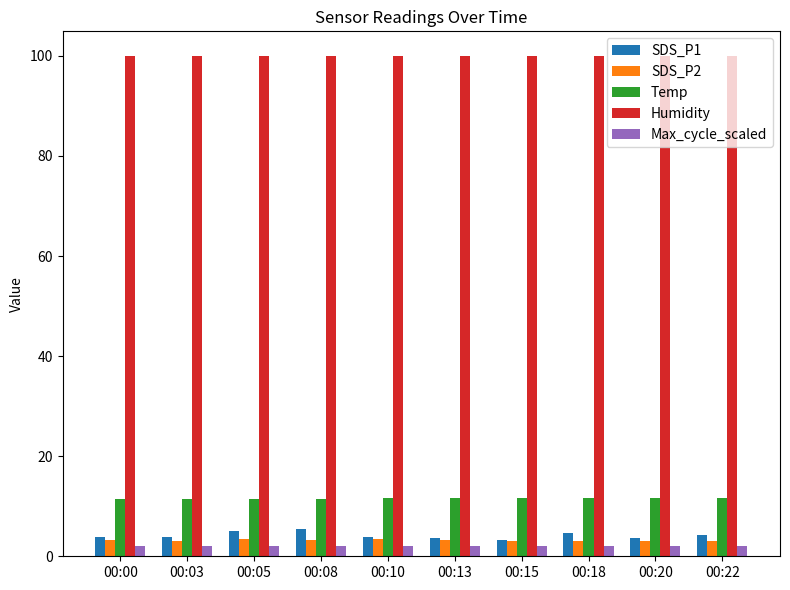

Is it true that Max_cycle_scaled equals 2.0 at 00:08?

True